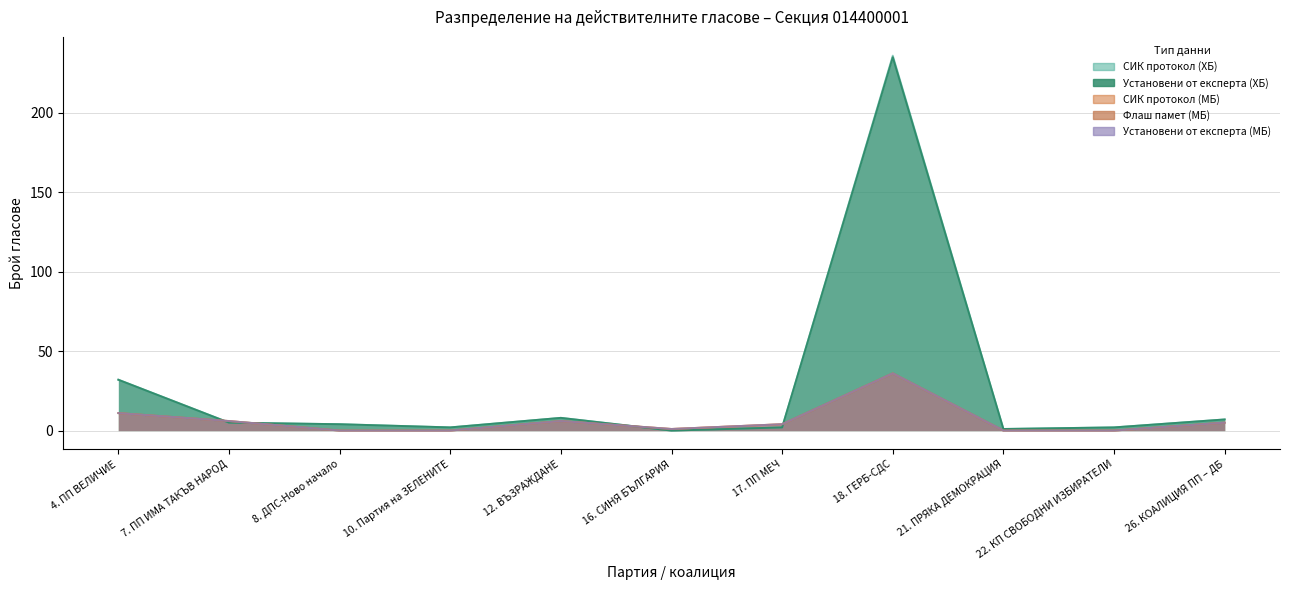

True or false: СИК протокол (МБ) and Установени от експерта (МБ) intersect in this chart.

False